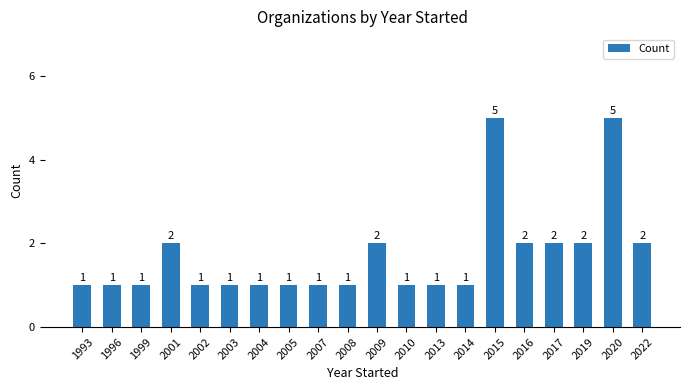

What is the ratio of the value at 2004 to the value at 2005?

1.0